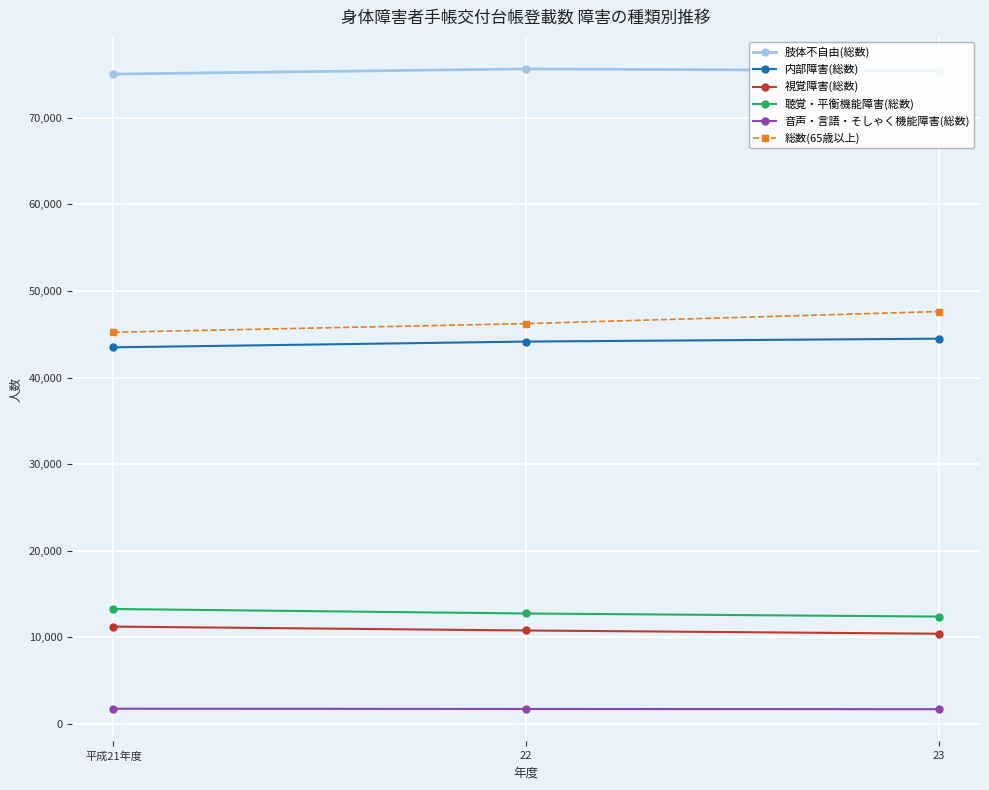

What is the difference between the 肢体不自由(総数) values at 23 and 平成21年度?

387